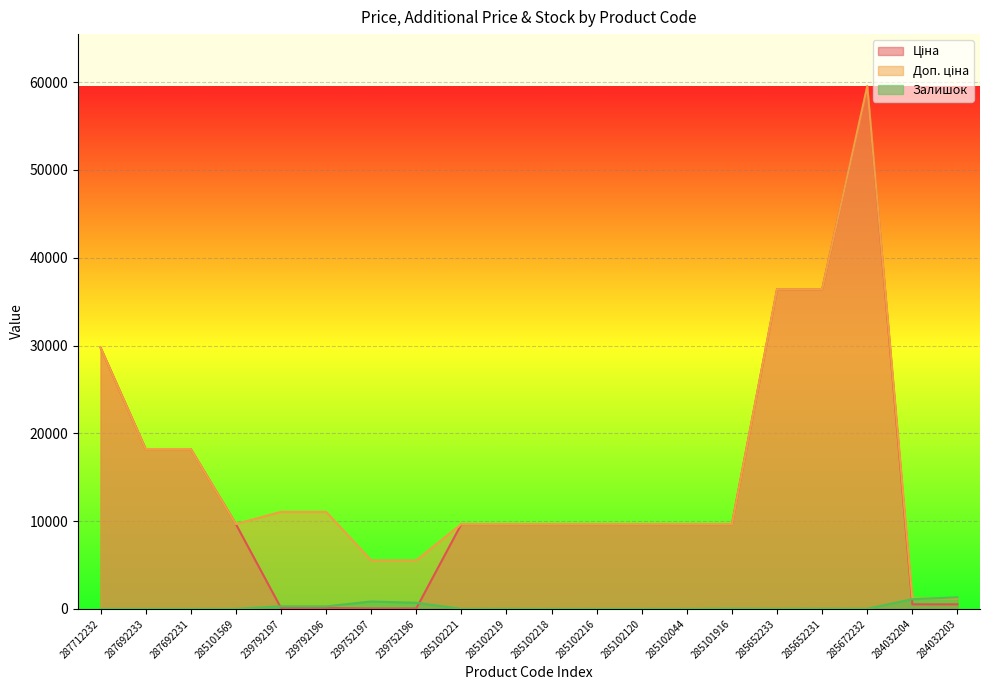

Is it true that Ціна equals 9664.7 at 285102218?

True